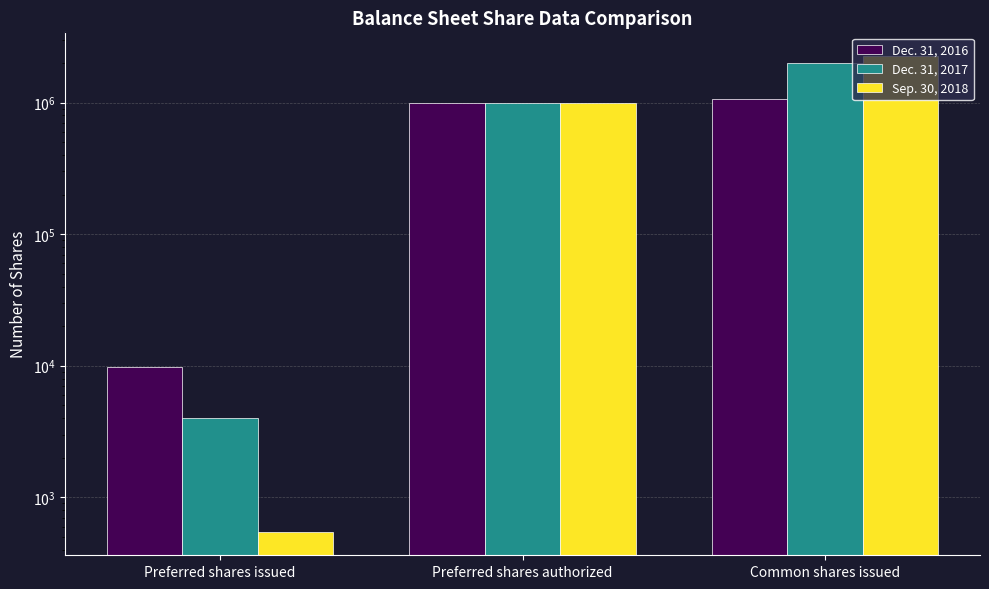

Reading right to left, extract all data points from this chart.

Dec. 31, 2016: 1067777	1000000	9736
Dec. 31, 2017: 2013193	1000000	4001
Sep. 30, 2018: 2254569	1000000	550